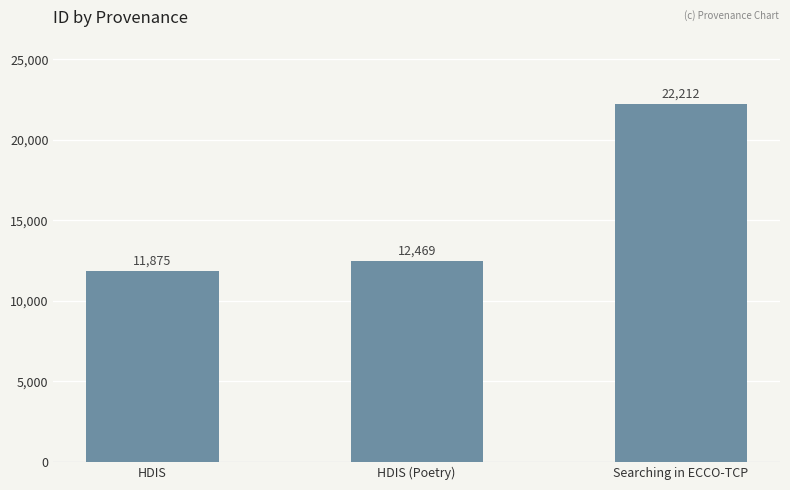

Does the chart contain stacked bars?

No